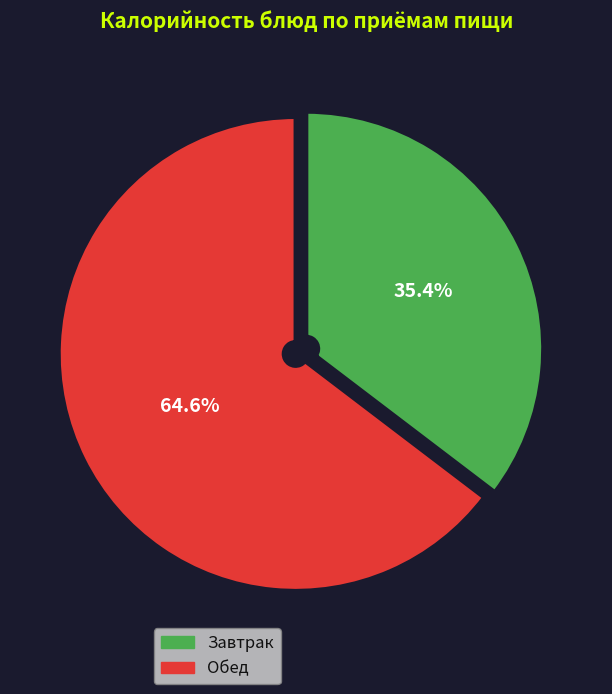

Is there a majority slice in this chart?

Yes